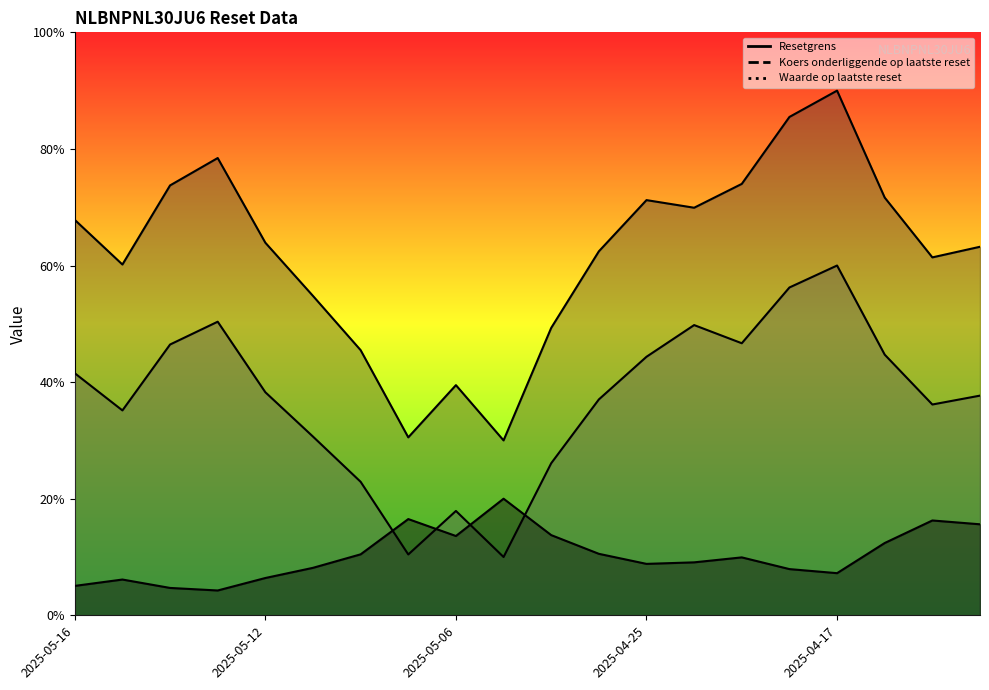

What is the spread (max minus min) of values at 2025-04-16?

59.3